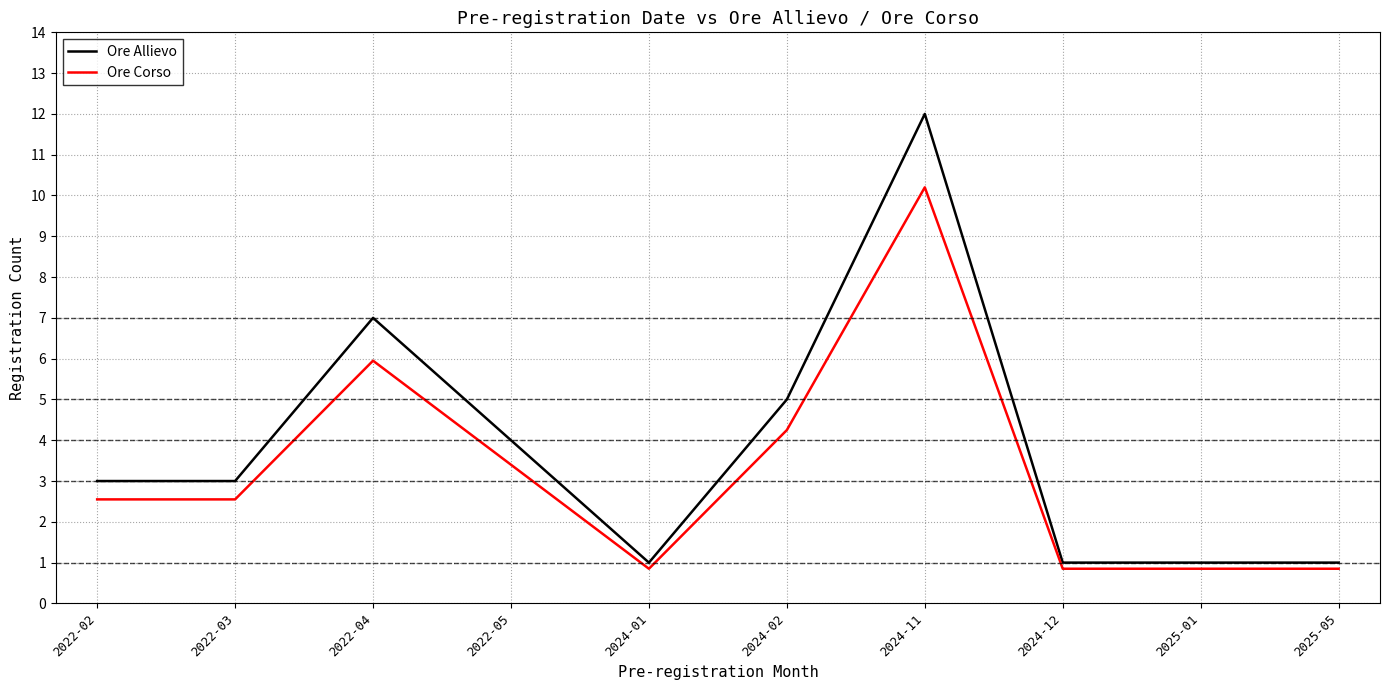

What is the difference between the second highest and second lowest values in the Ore Allievo series?

6.0